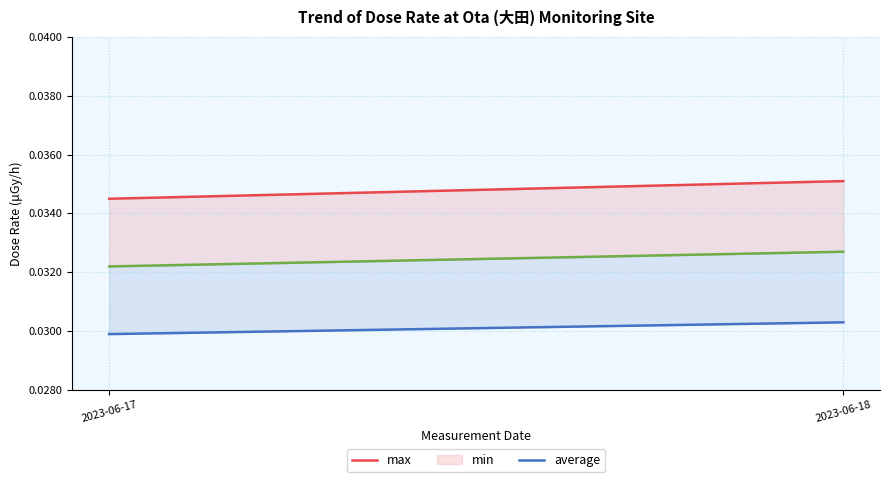

Reading left to right, transcribe all the data shown in this chart.

max: 2023-06-17=0.0	2023-06-18=0.0
min: 2023-06-17=0.0	2023-06-18=0.0
average: 2023-06-17=0.0	2023-06-18=0.0